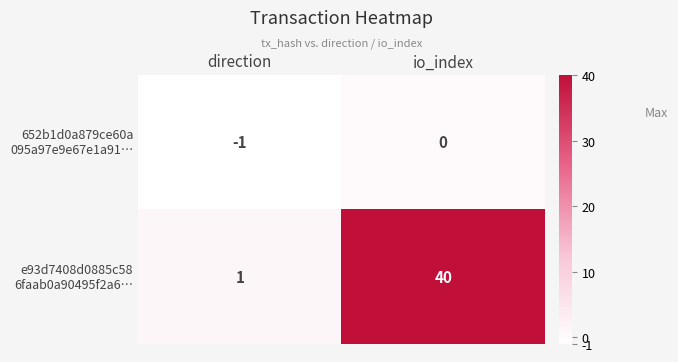

What is the spread (max minus min) of values at io_index?

40